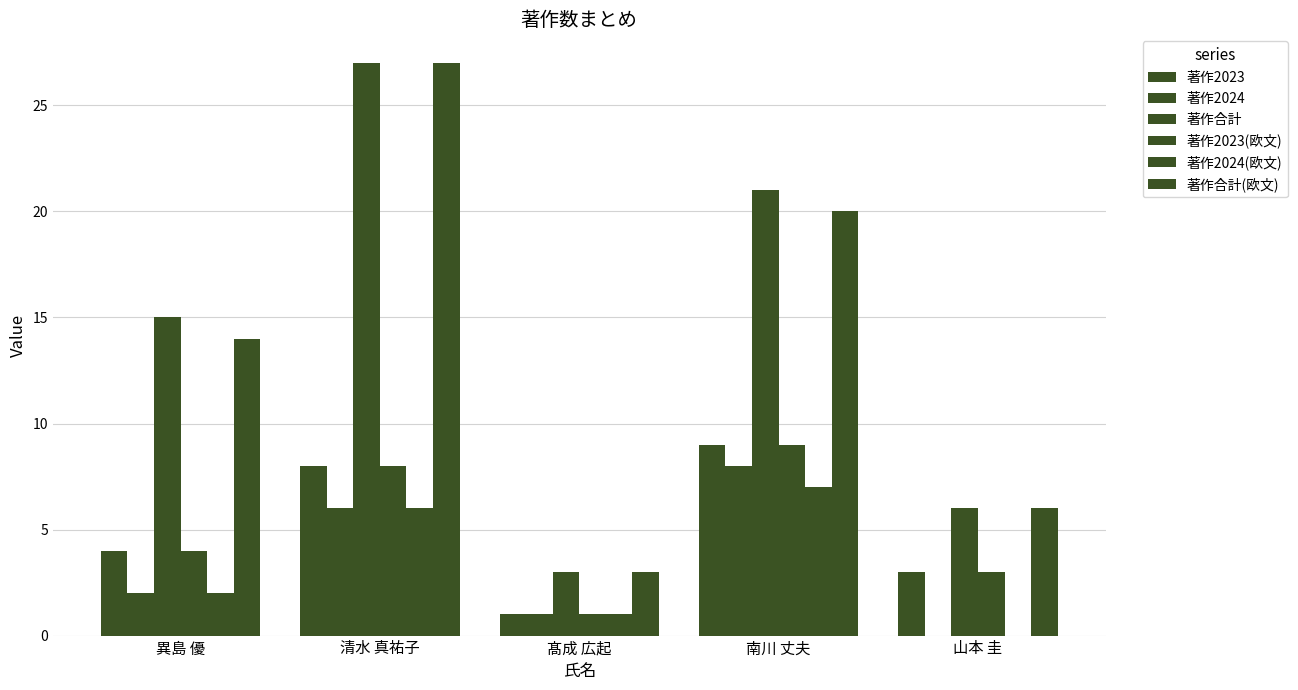

What is the value of the 著作2024 bar at the 3rd from the left?

1